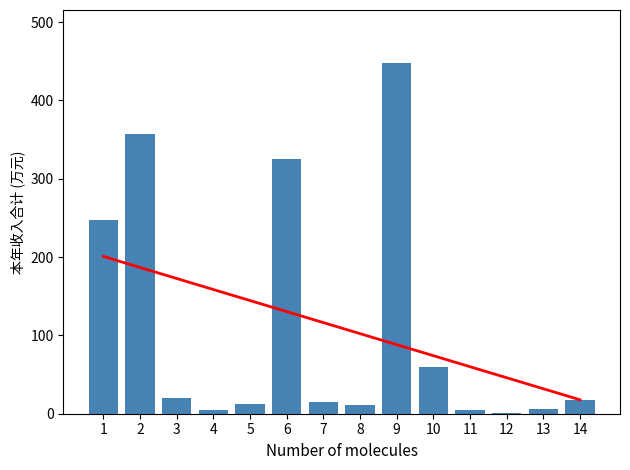

How many values exceed 17?

7